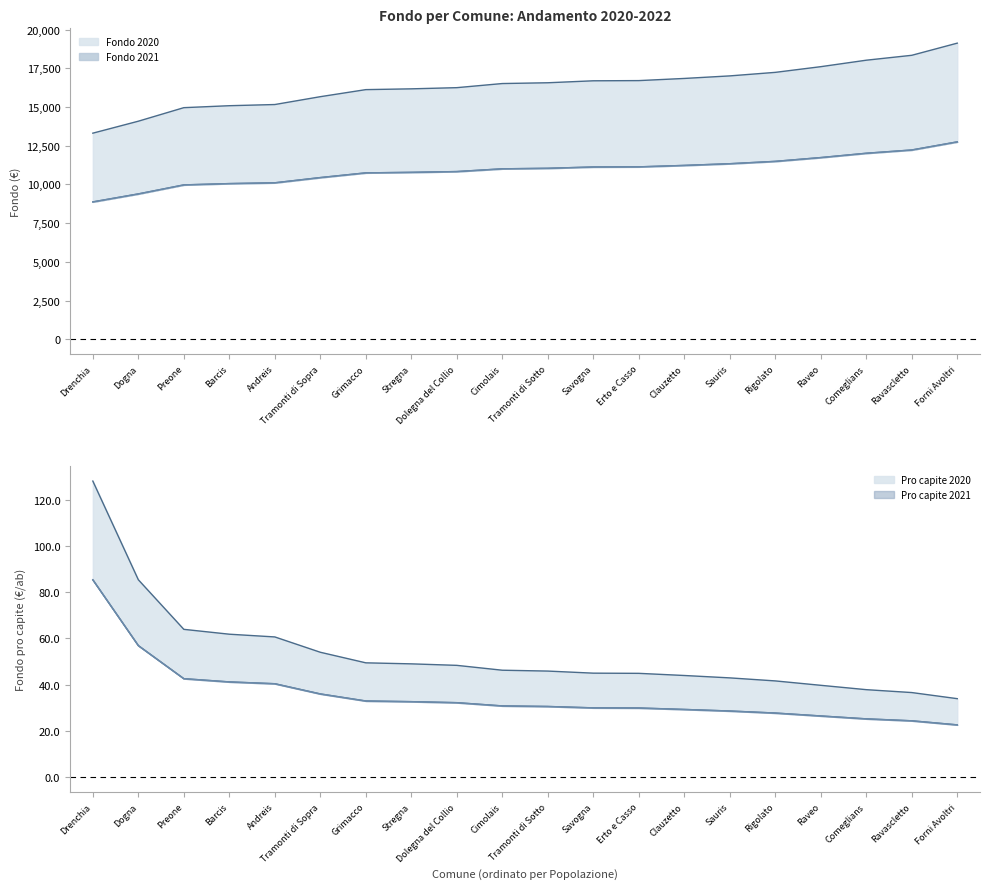

Which series has the largest range (max minus min)?

Fondo 2020